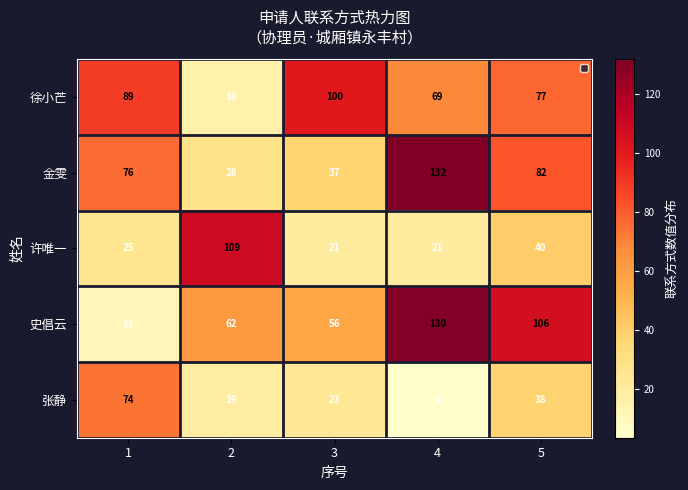

What is the sum of the 许唯一 values at 3 and 5?

61